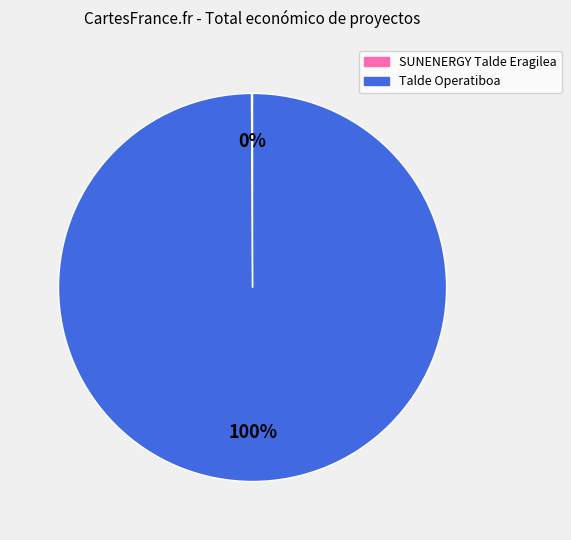

What is the largest slice in the pie chart?

Talde Operatiboa